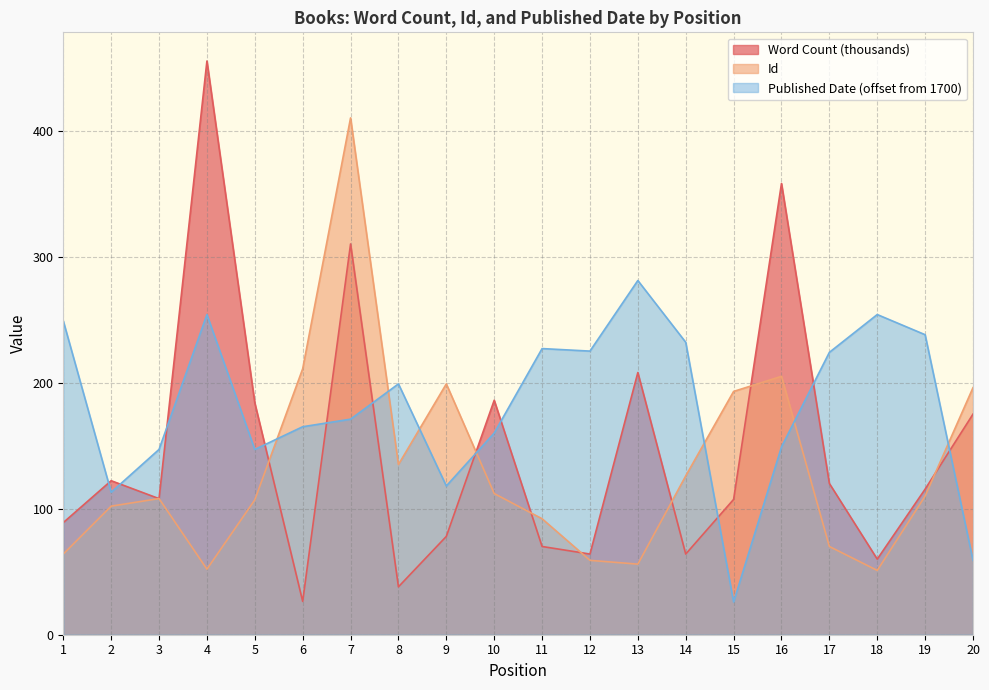

What is the approximate value of Published Date at 14?

232.0